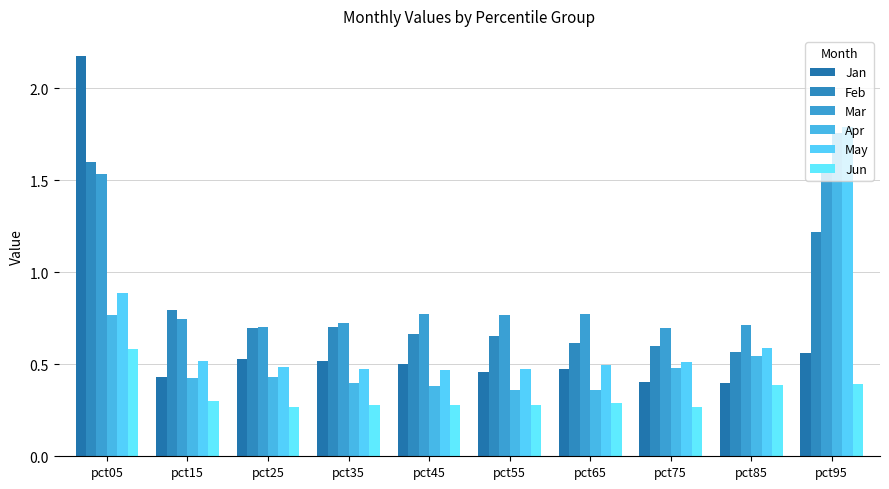

What is the average value of the Jun series?

0.3